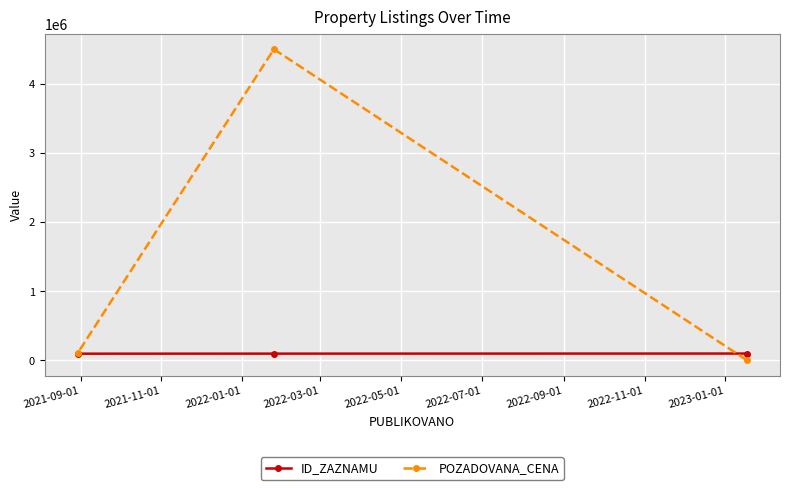

What is the maximum value shown in the chart?

4500000